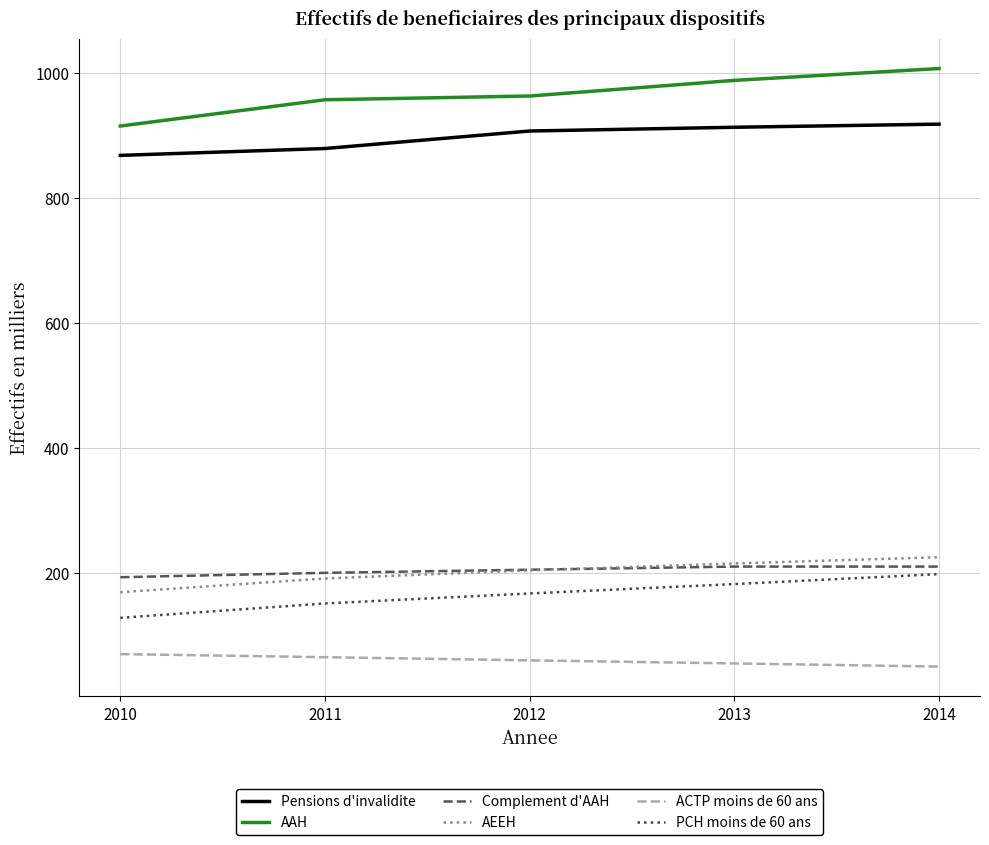

How many times do AEEH and Complement d'AAH cross each other?

1